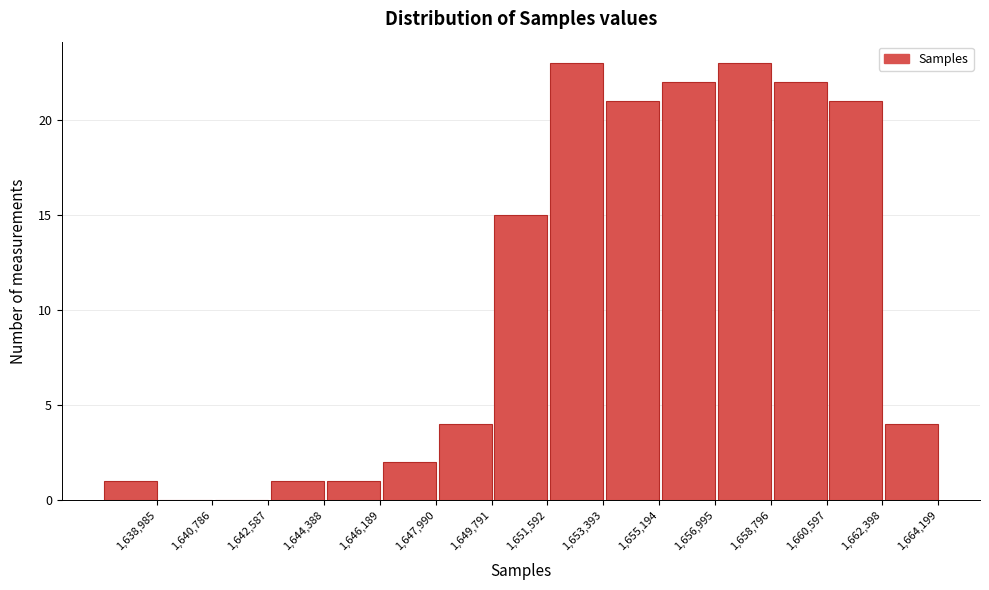

Reading left to right, transcribe all the data shown in this chart.

1,638,985=1	1,640,786=0	1,642,587=0	1,644,388=1	1,646,189=1	1,647,990=2	1,649,791=4	1,651,592=15	1,653,393=23	1,655,194=21	1,656,995=22	1,658,796=23	1,660,597=22	1,662,398=21	1,664,199=4